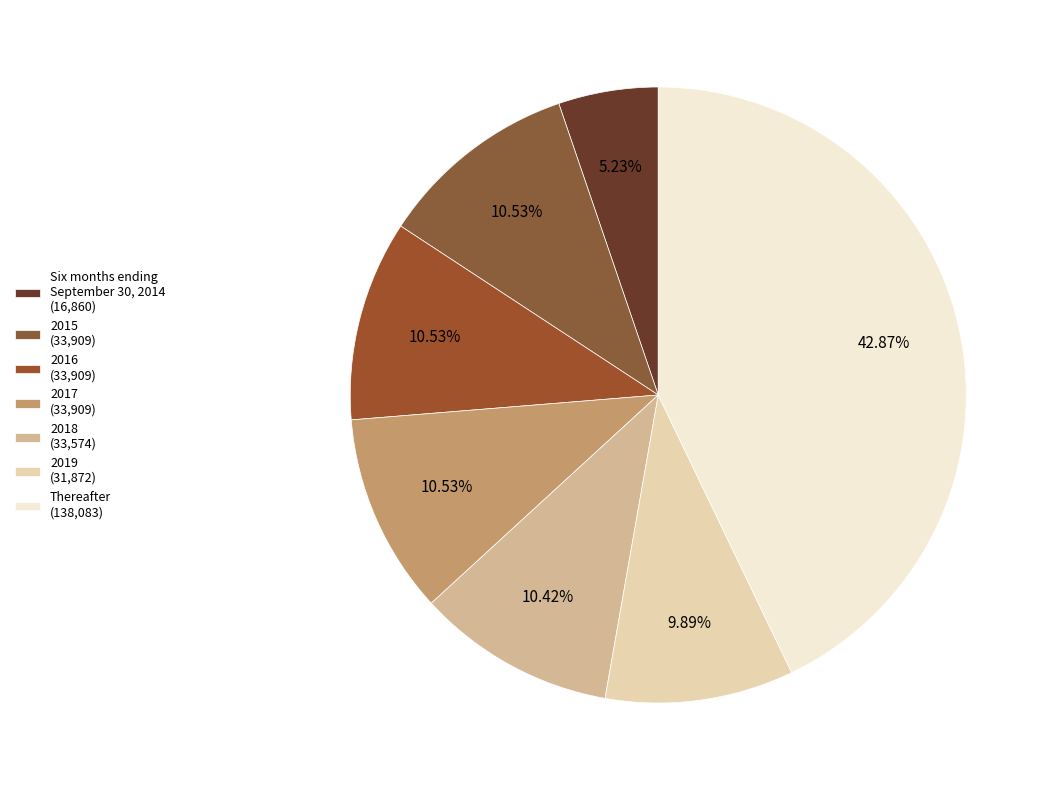

To the nearest percent, what is the average slice percentage?

14%